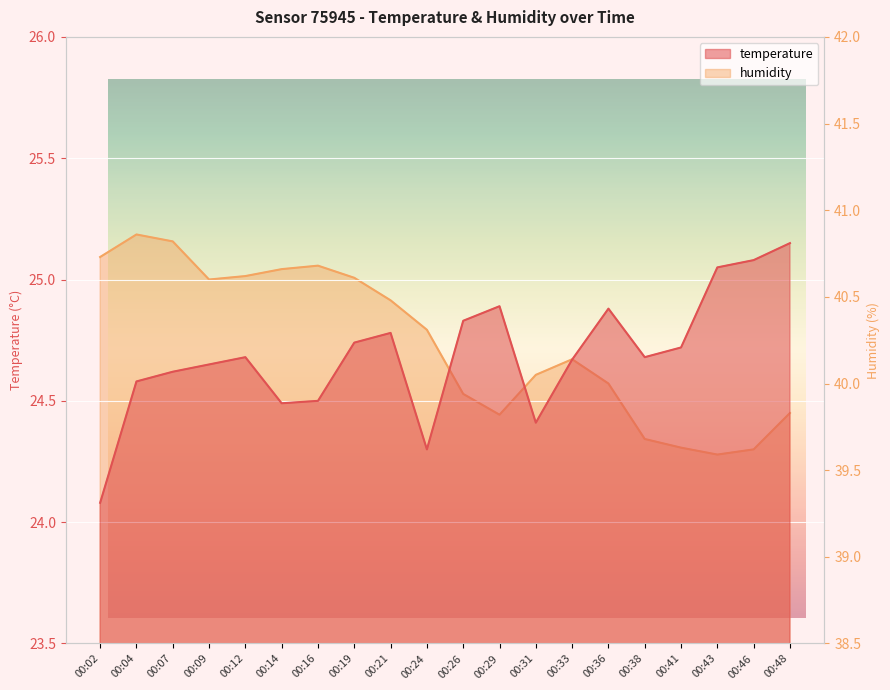

Reading right to left, what are all the values shown in this chart?

temperature: 00:48=25.1	00:46=25.1	00:43=25.1	00:41=24.7	00:38=24.7	00:36=24.9	00:33=24.7	00:31=24.4	00:29=24.9	00:26=24.8	00:24=24.3	00:21=24.8	00:19=24.7	00:16=24.5	00:14=24.5	00:12=24.7	00:09=24.6	00:07=24.6	00:04=24.6	00:02=24.1
humidity: 00:48=39.8	00:46=39.6	00:43=39.6	00:41=39.6	00:38=39.7	00:36=40.0	00:33=40.1	00:31=40.0	00:29=39.8	00:26=39.9	00:24=40.3	00:21=40.5	00:19=40.6	00:16=40.7	00:14=40.7	00:12=40.6	00:09=40.6	00:07=40.8	00:04=40.9	00:02=40.7